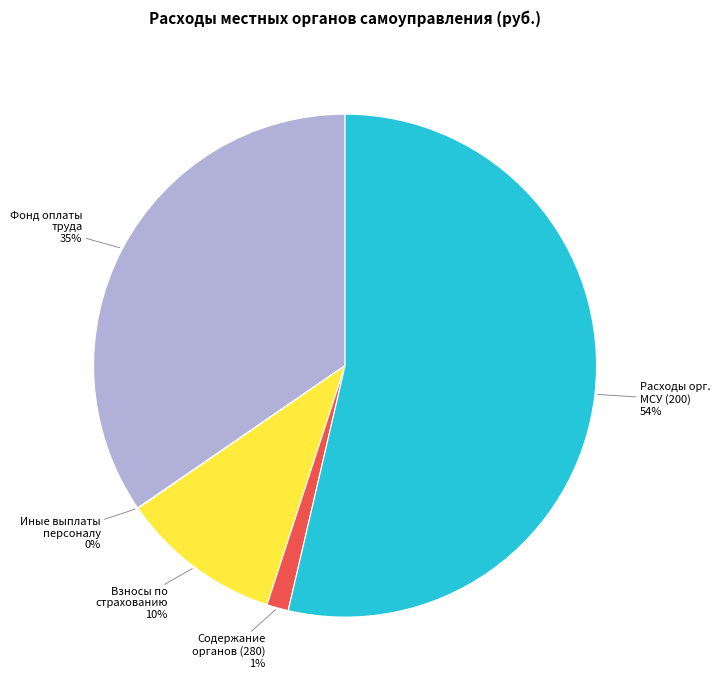

Does any single category account for the majority?

Yes